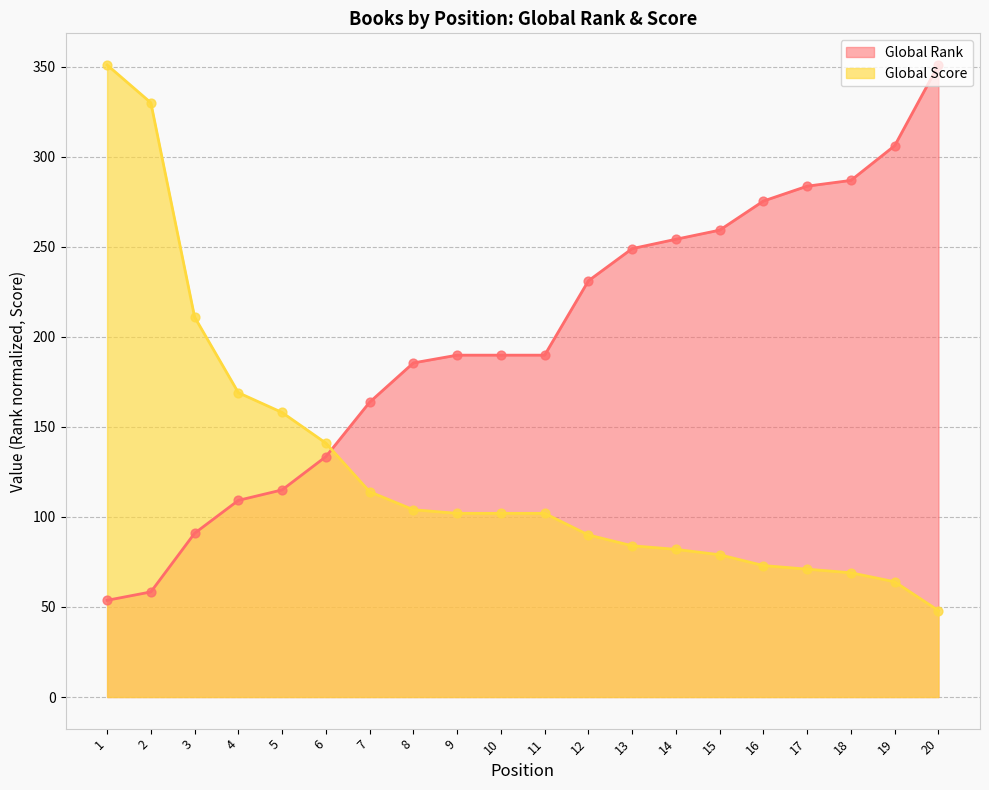

At how many categories does at least one series exceed 345?

2